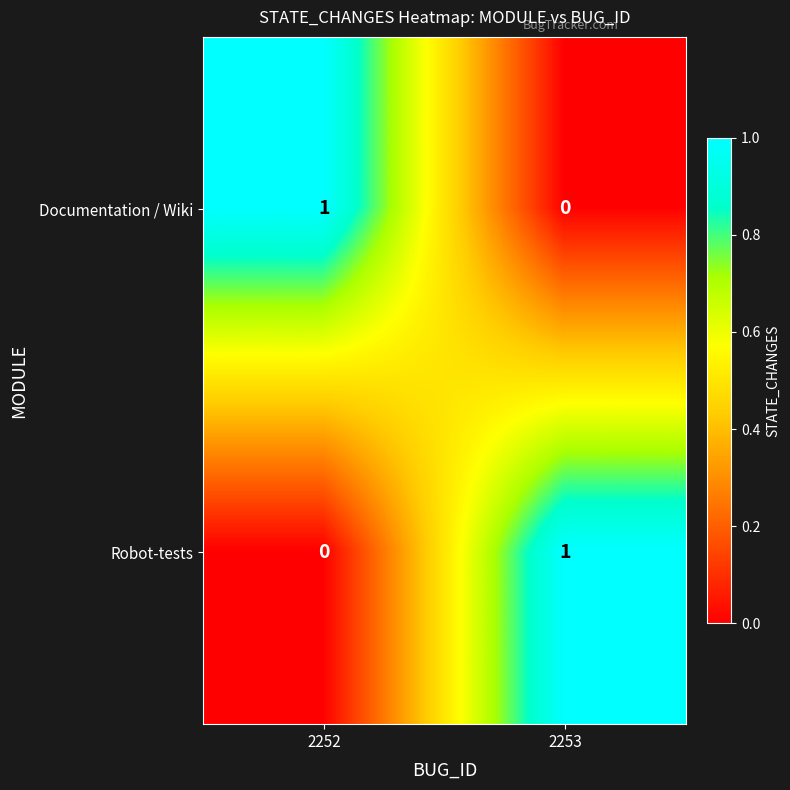

Count the number of categories in the chart.

2